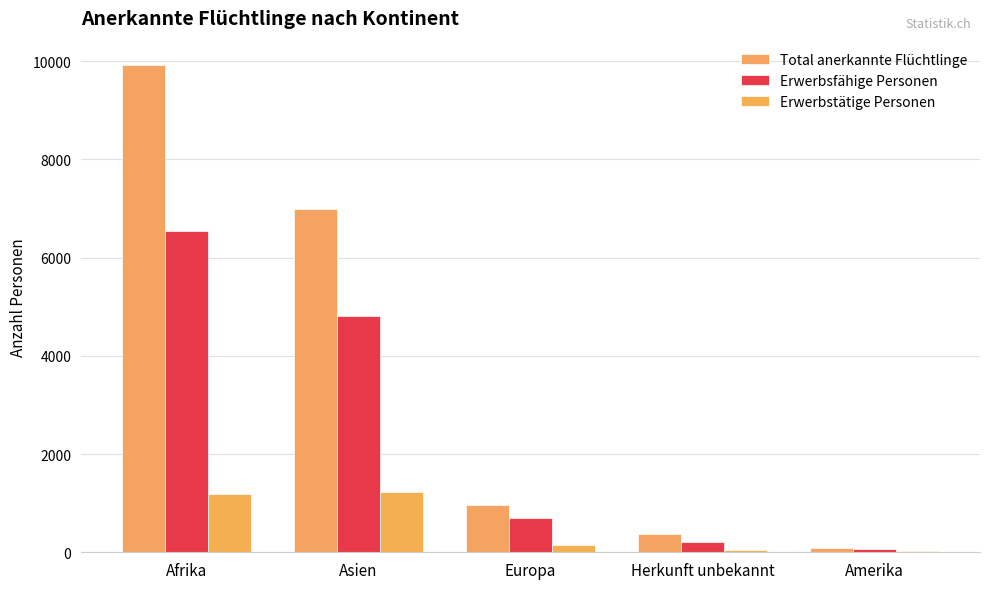

Are the bars grouped side by side (vs. stacked)?

Yes